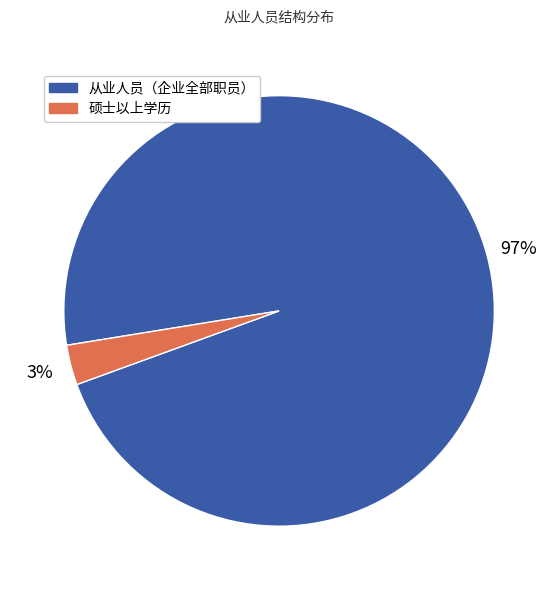

Does any single category account for the majority?

Yes